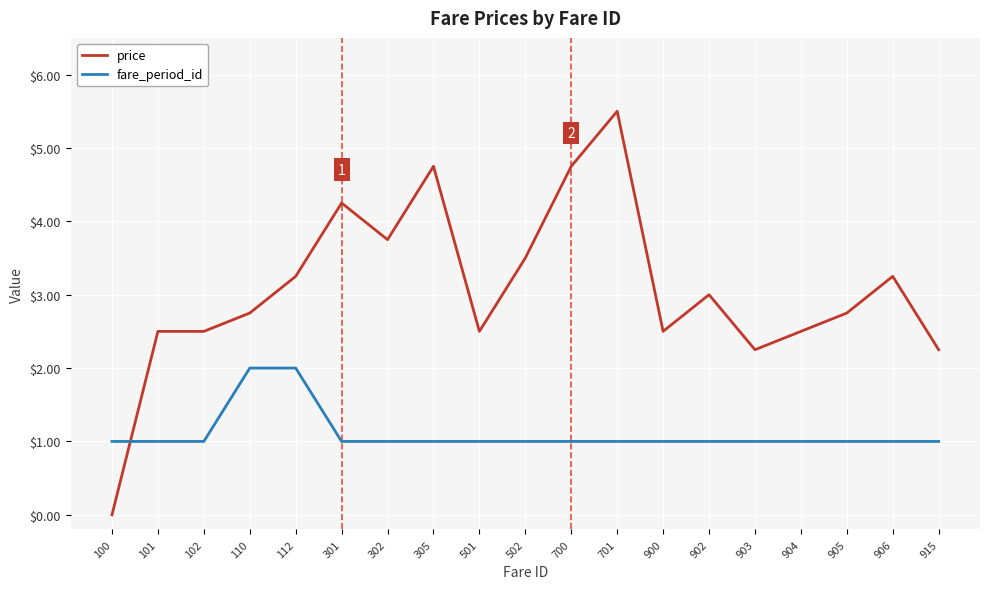

Which series has the largest total across all categories?

price